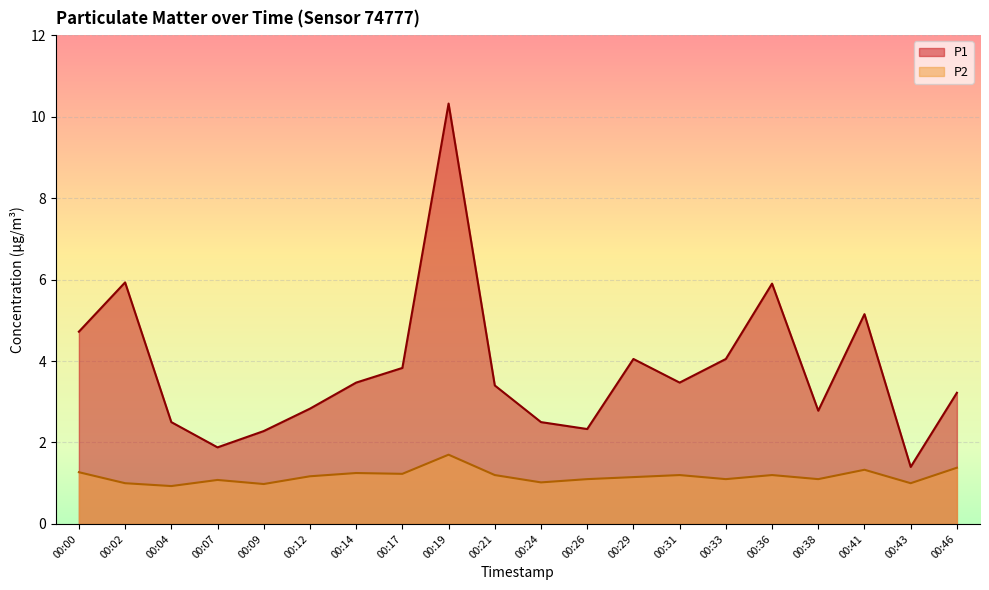

Between 00:17 and 00:41, which is larger?

00:41